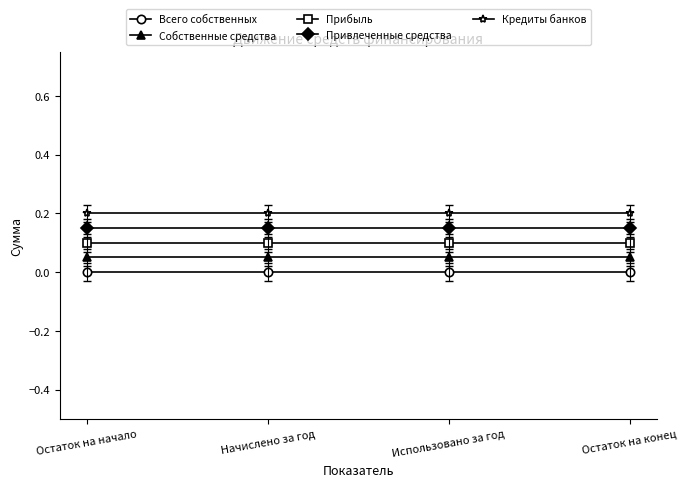

Which series has the largest total across all categories?

Кредиты банков